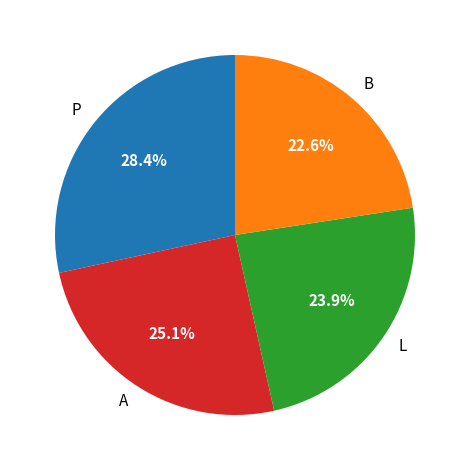

Rank the categories by value from lowest to highest.

B, L, A, P